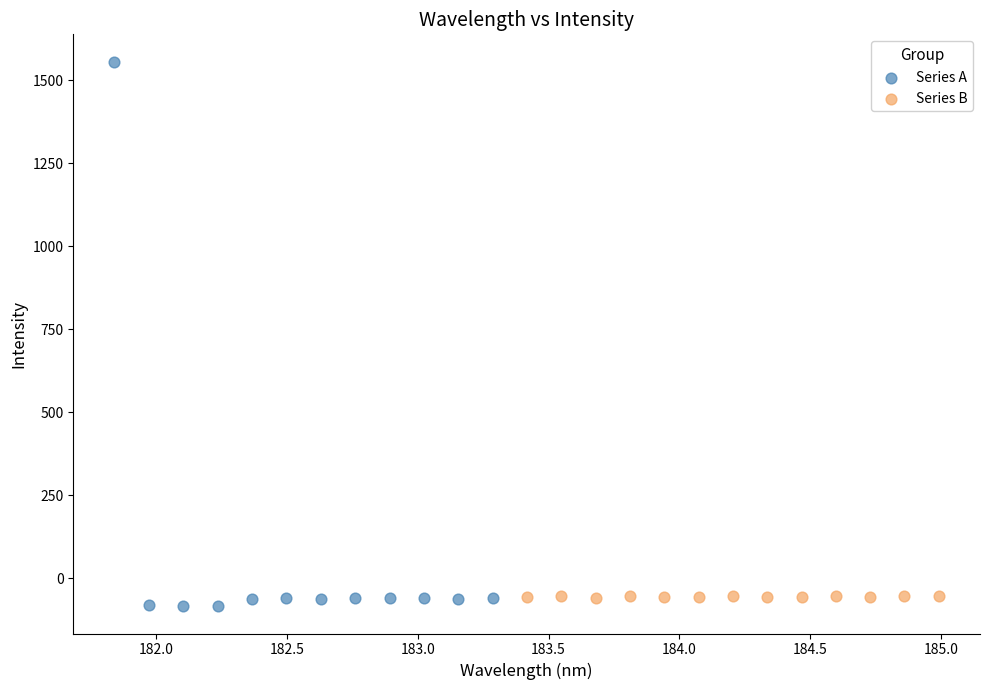

Which series has the largest Y range (max minus min)?

Series A